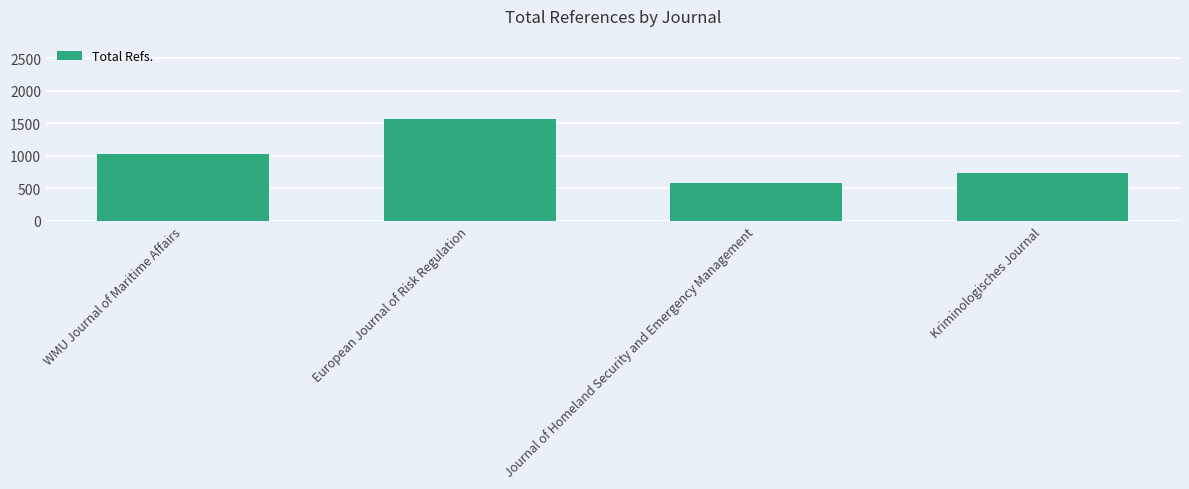

Rank the categories by value from lowest to highest.

Journal of Homeland Security and Emergency Management, Kriminologisches Journal, WMU Journal of Maritime Affairs, European Journal of Risk Regulation